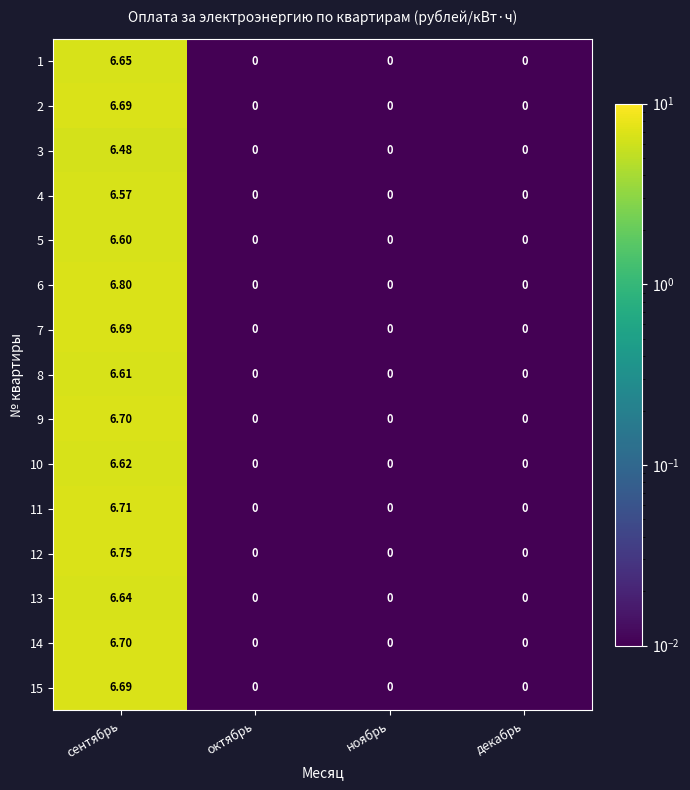

At which category is the sum across all series the highest?

сентябрь